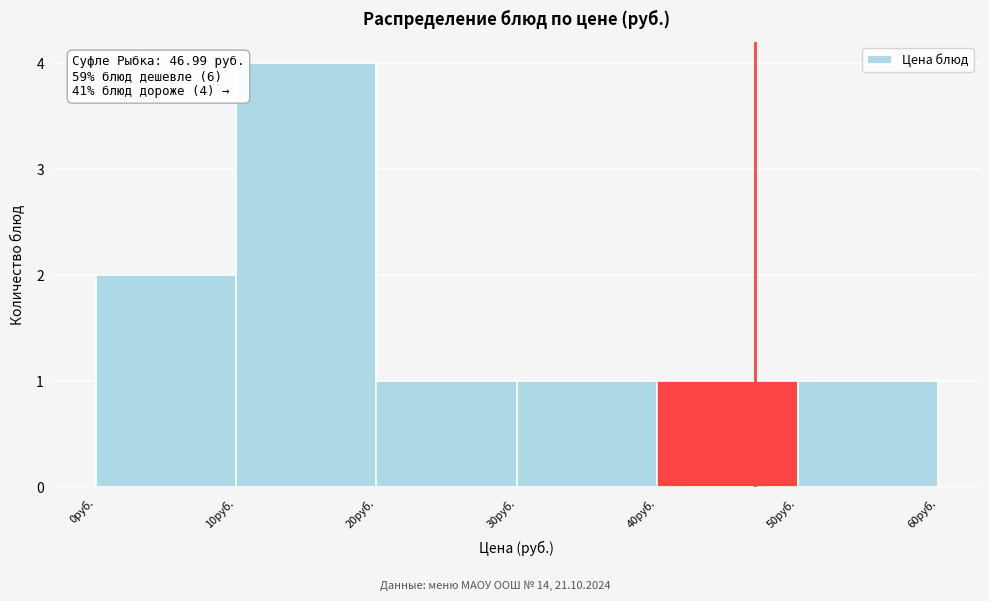

Which range on the x-axis has the tallest bar?

10 to 20